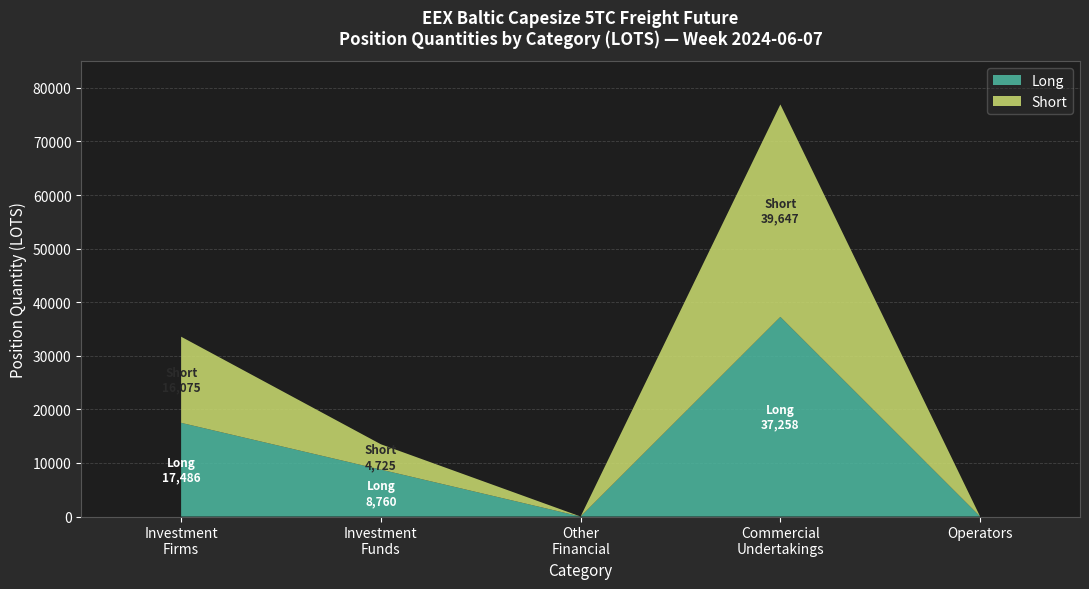

What are all the series names shown in the legend?

Long, Short